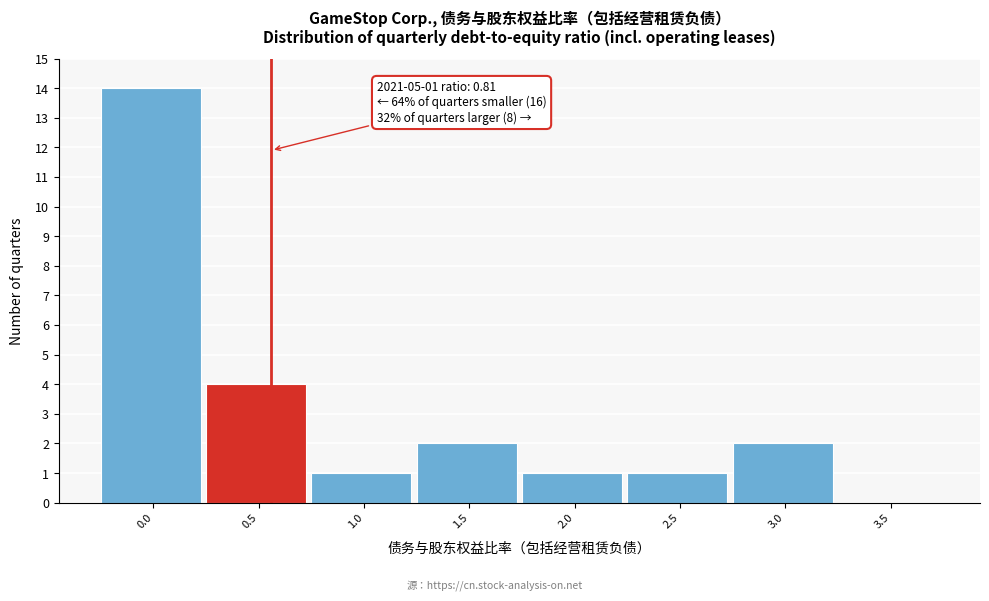

Reading left to right, transcribe all the data shown in this chart.

0.0=14	0.5=4	1.0=1	1.5=2	2.0=1	2.5=1	3.0=2	3.5=0